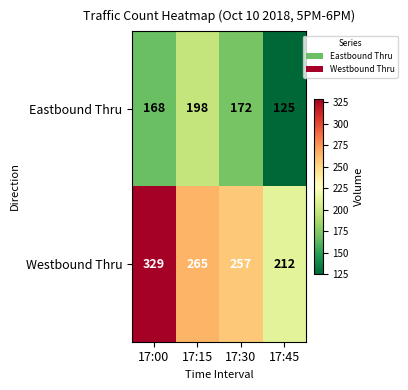

What is the maximum value shown in the chart?

329